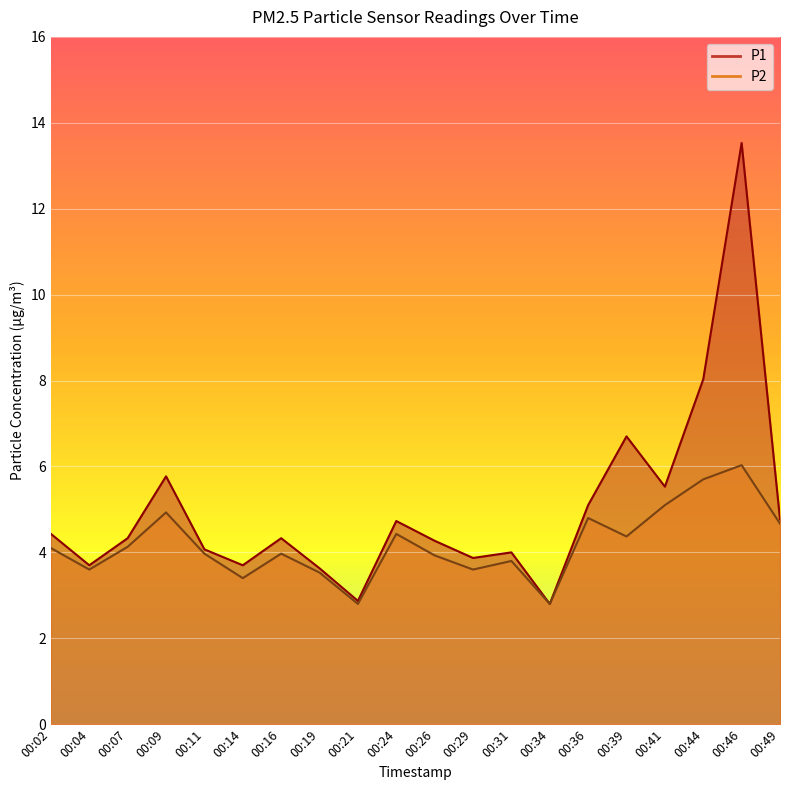

List the series in order of their overall mean, highest first.

P1, P2